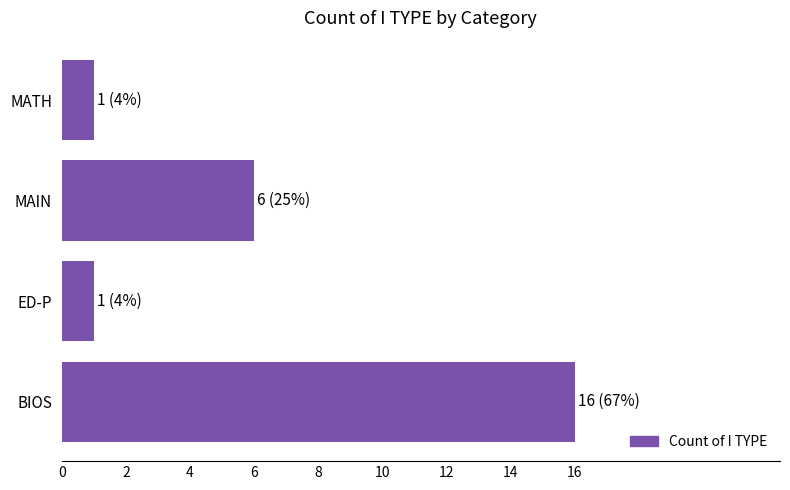

Between ED-P and MAIN, which is larger?

MAIN